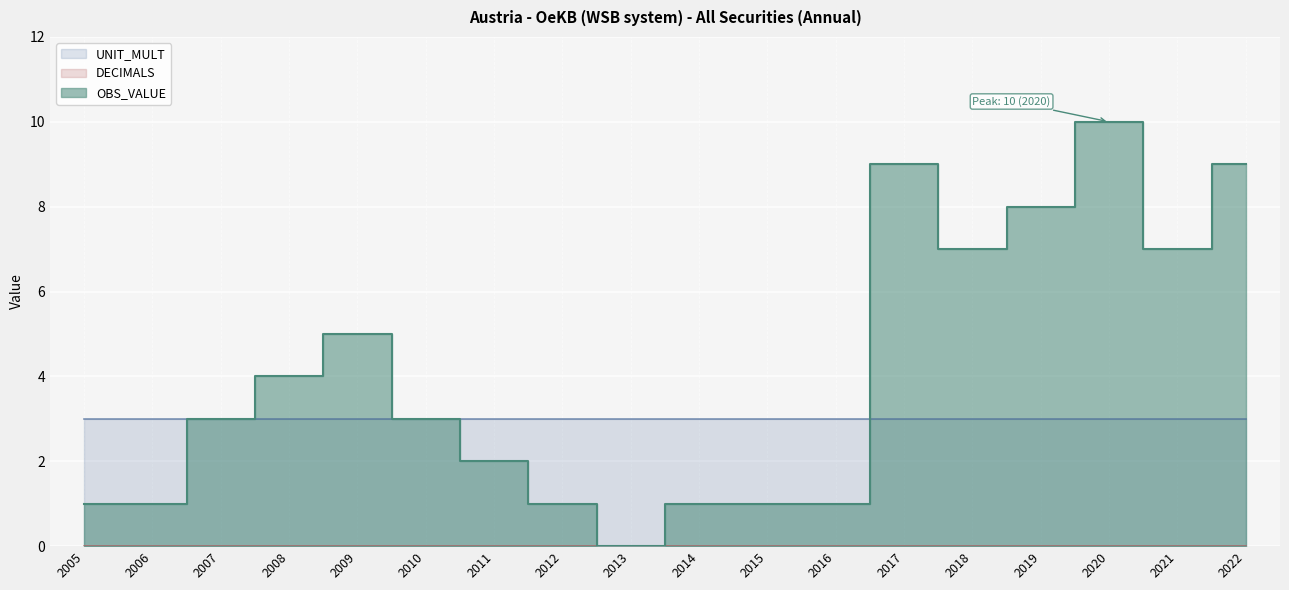

What is the highest value of the OBS_VALUE series?

10